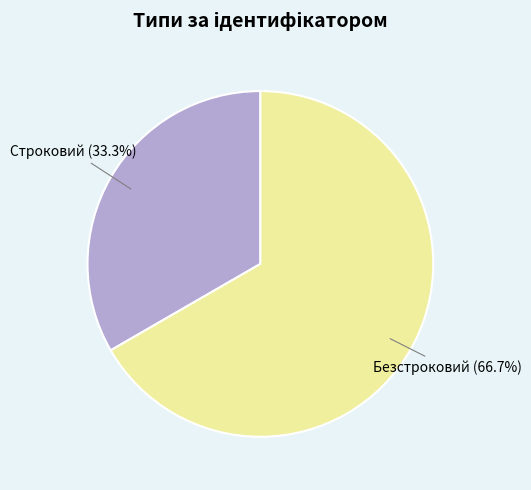

To the nearest percent, what is the combined percentage of Безстроковий and Строковий?

100%